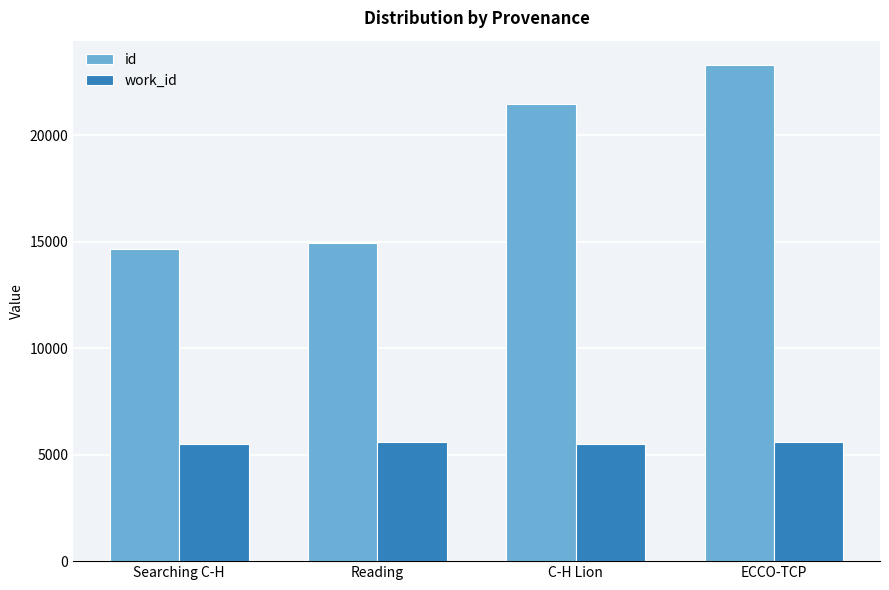

What is the maximum value shown in the chart?

23270